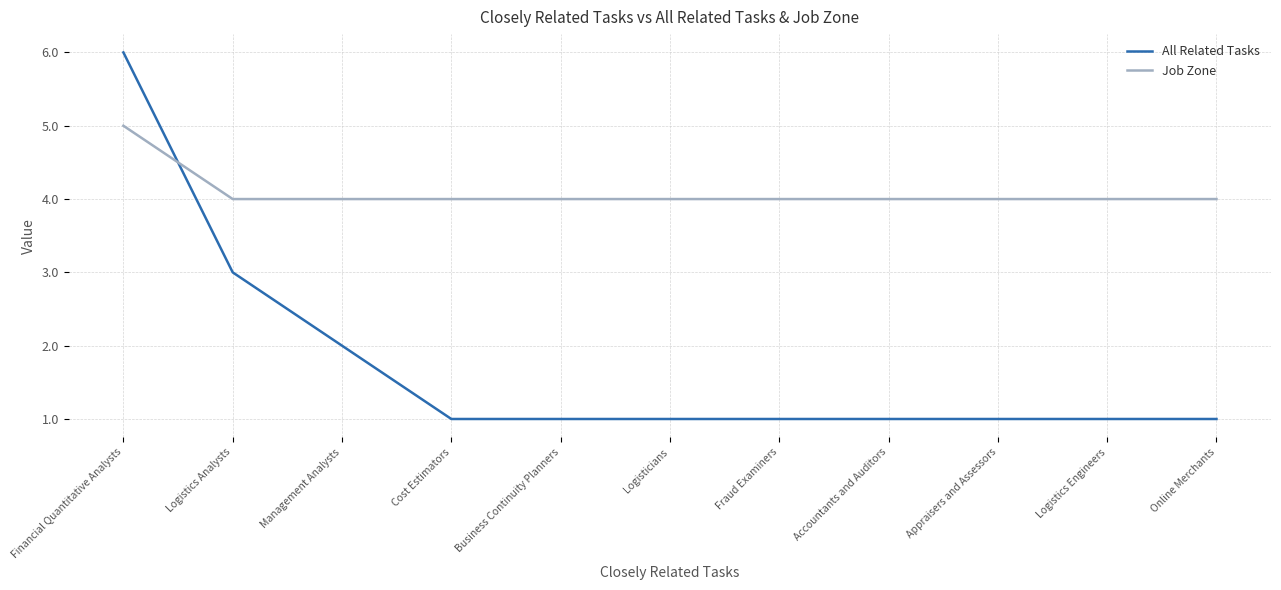

What is the difference between the highest and lowest values at Fraud Examiners?

3